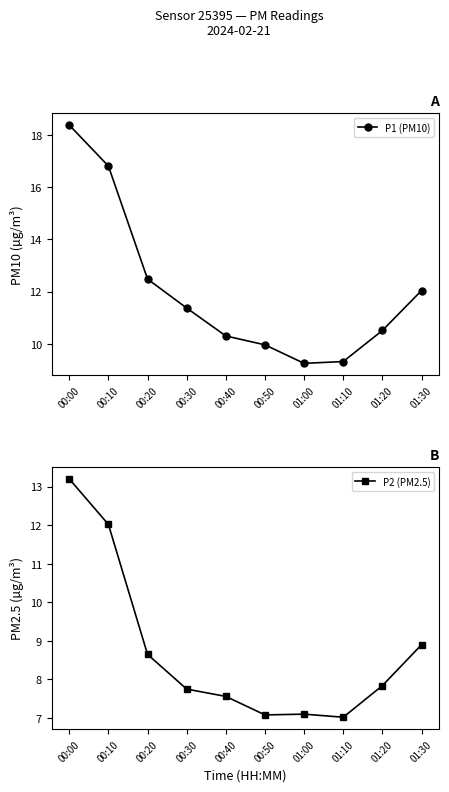

Does the chart display data point markers on the line(s)?

Yes